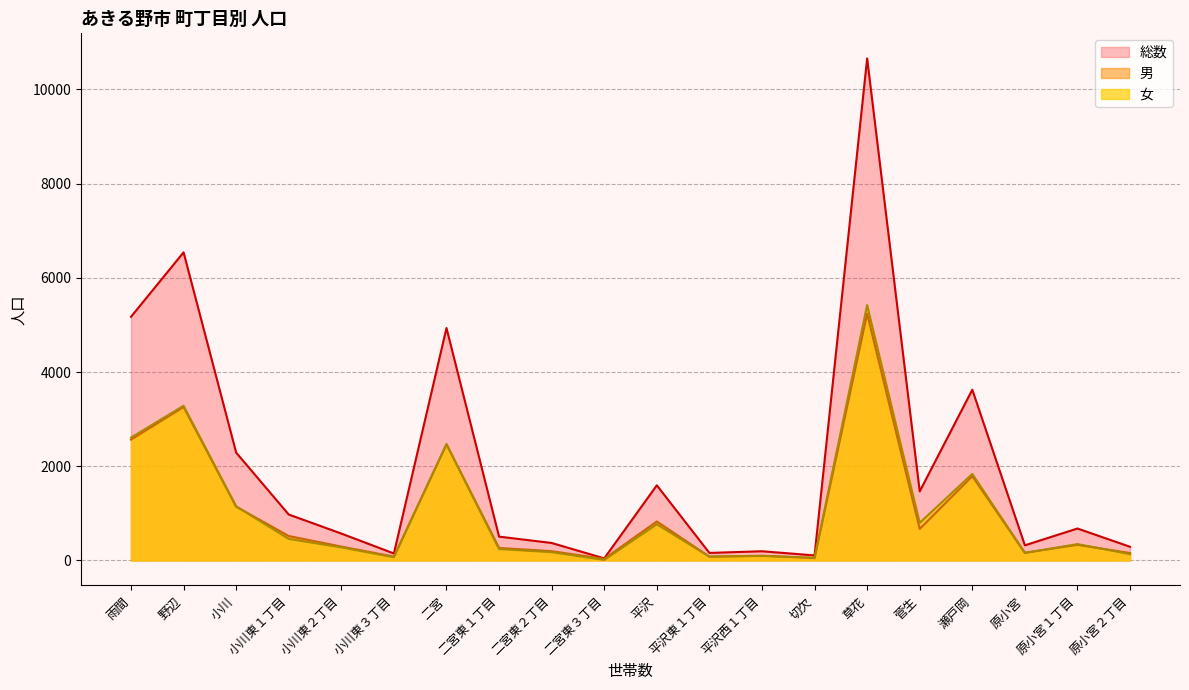

What is the difference between the highest and lowest values at 菅生?

797